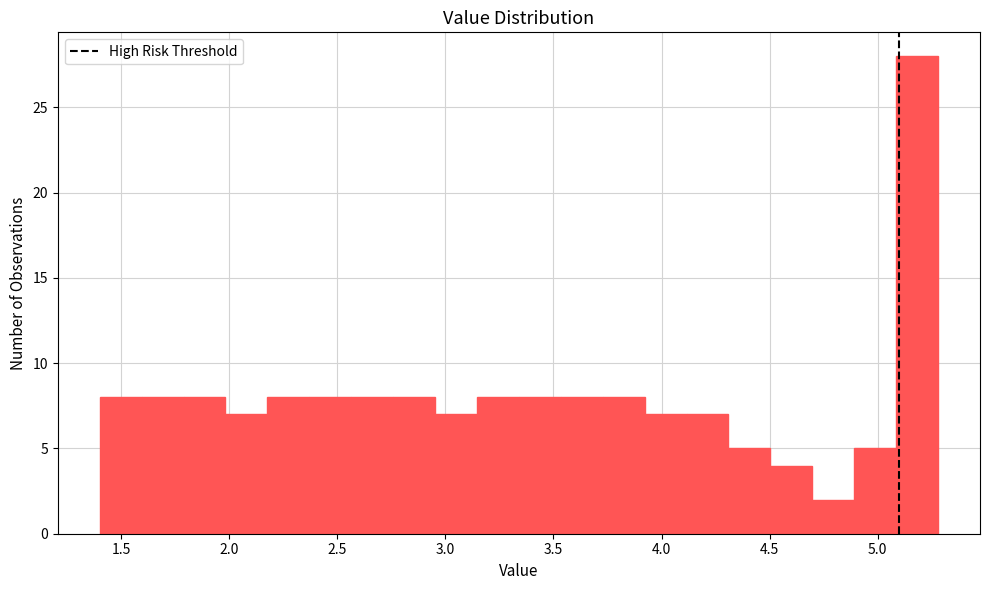

Around what value on the x-axis is the tallest bar? Give the approximate position of its centre, as read against the axis.

5.20